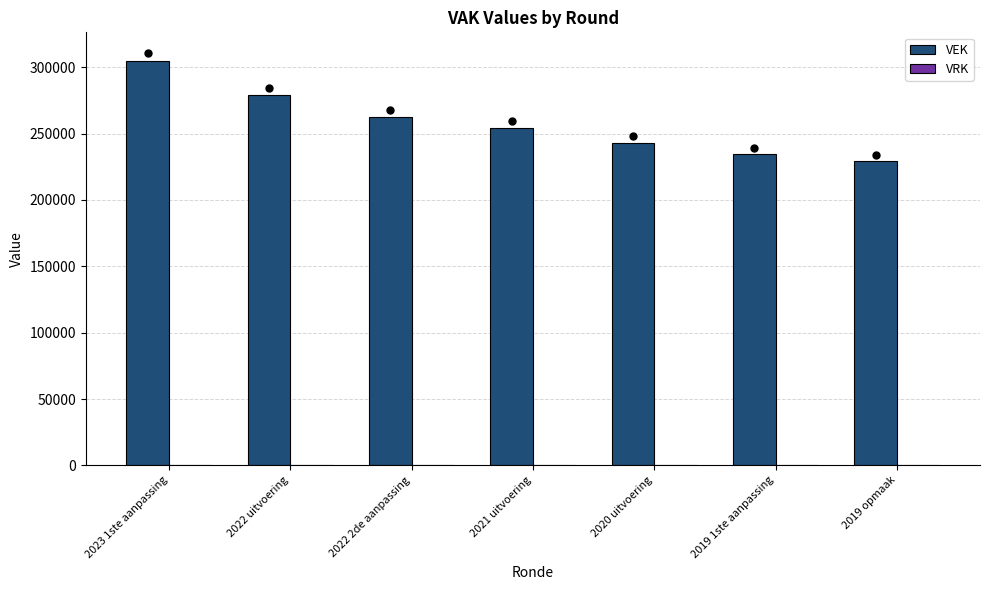

Read the value at 2023 1ste aanpassing.

304740